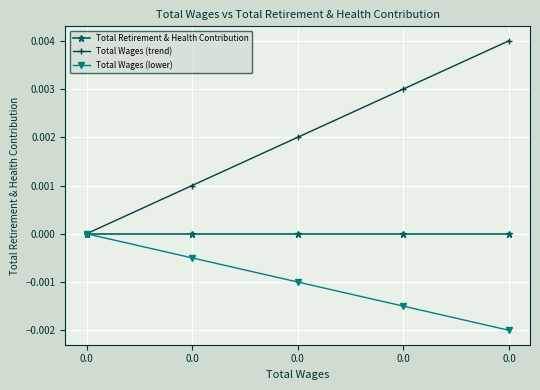

Is this an area chart (filled region under the line)?

No